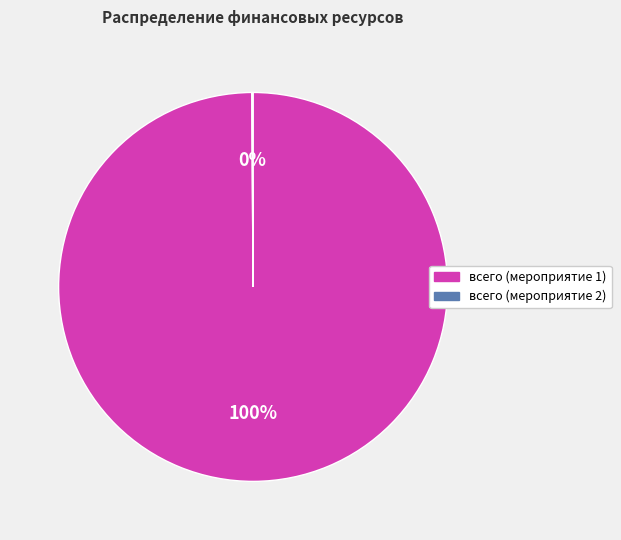

Is there any slice that represents more than half of the pie?

Yes